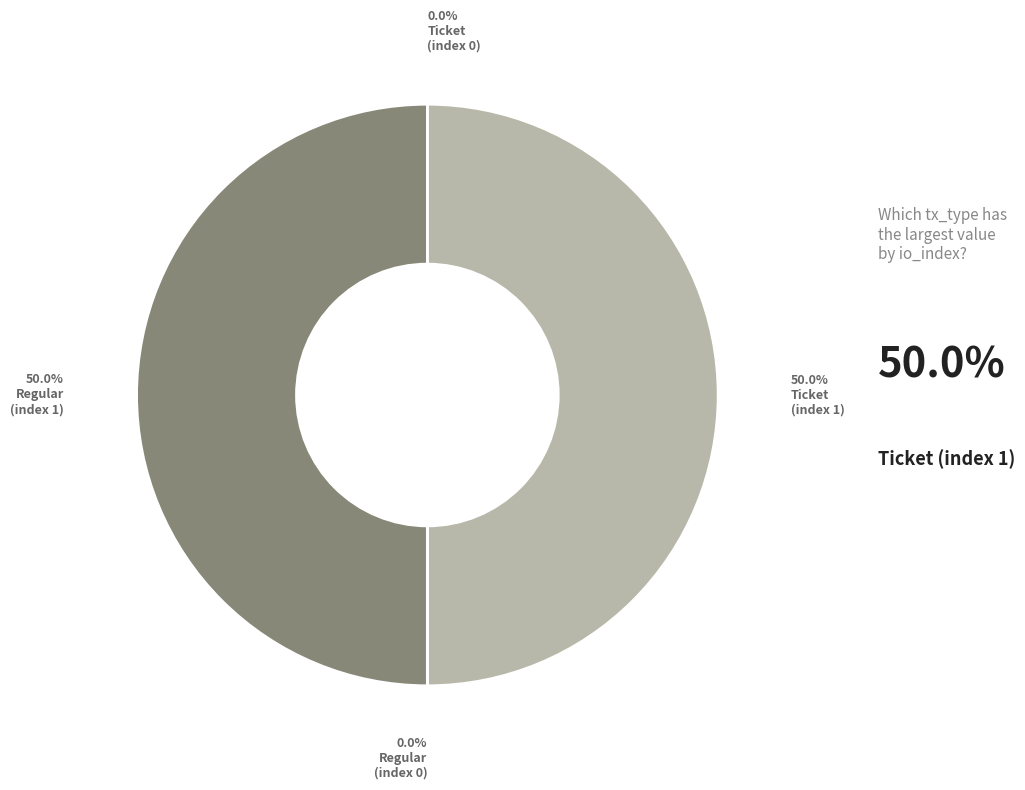

Rank the categories by value from lowest to highest.

Ticket (io_index=0), Regular (io_index=0), Ticket (io_index=1), Regular (io_index=1)